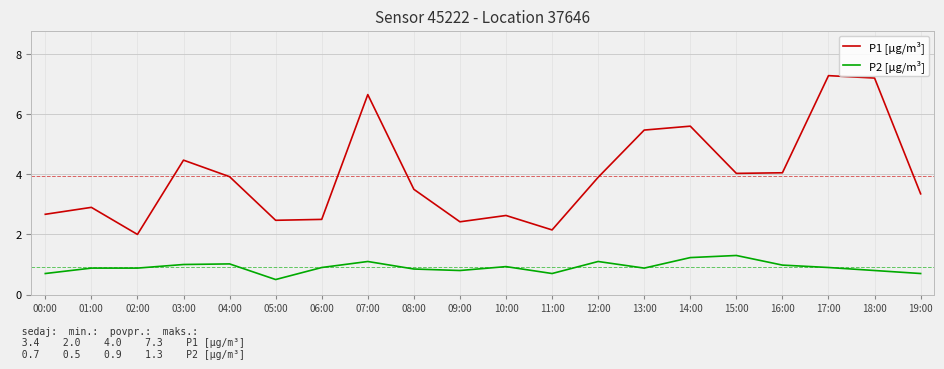

What value does the P2 [μg/m³] series have at 18:00?

0.8